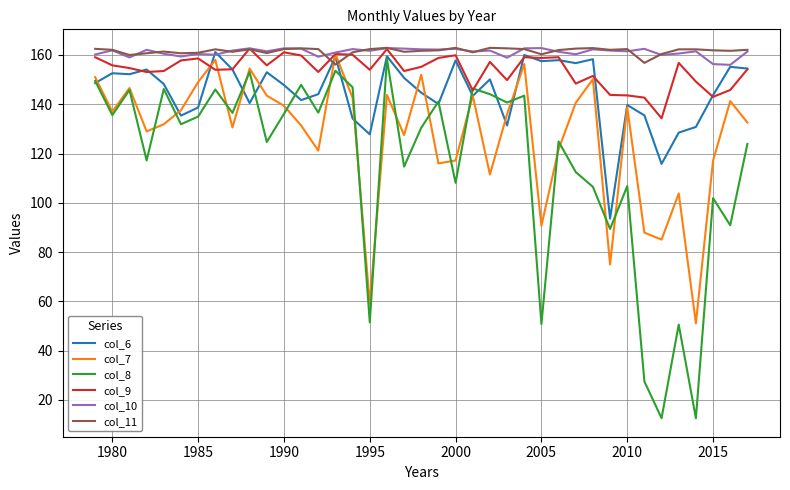

Which series has the largest range (max minus min)?

col_8